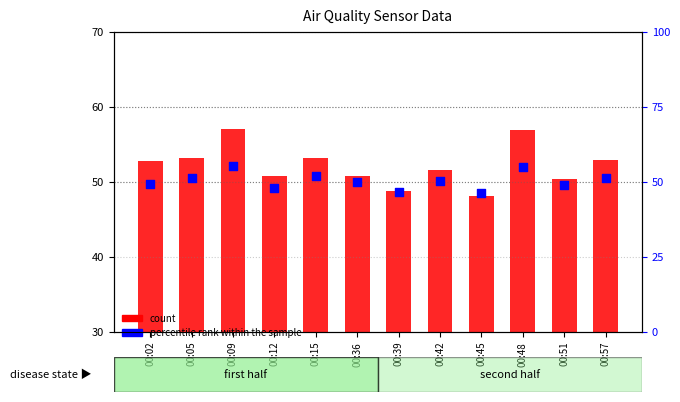

Which series has the largest total across all categories?

count